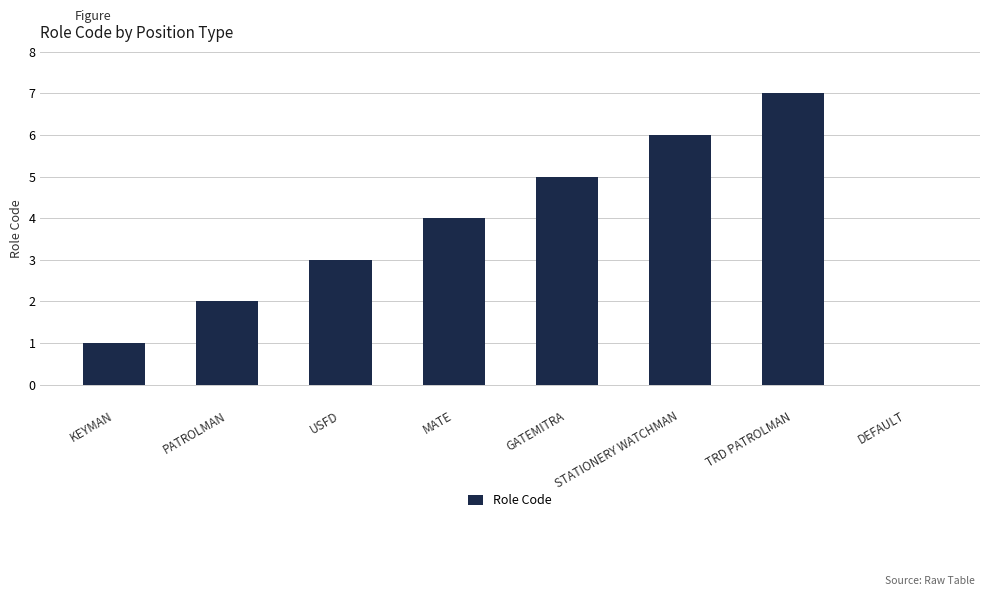

What is the sum of the values at MATE and KEYMAN?

5